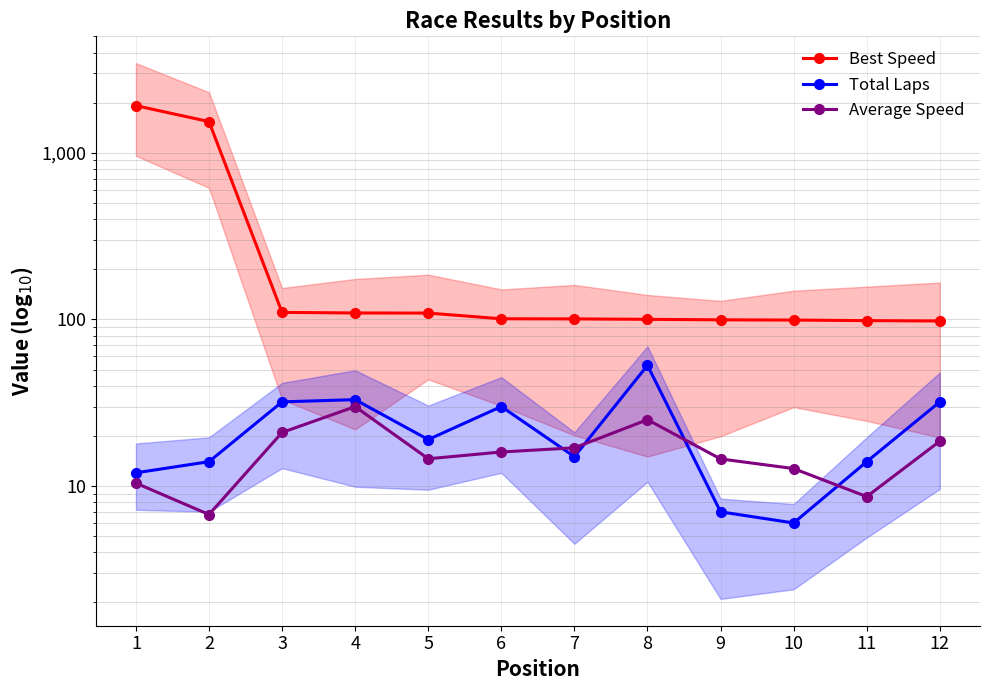

Between 10 and 6, which is larger?

6